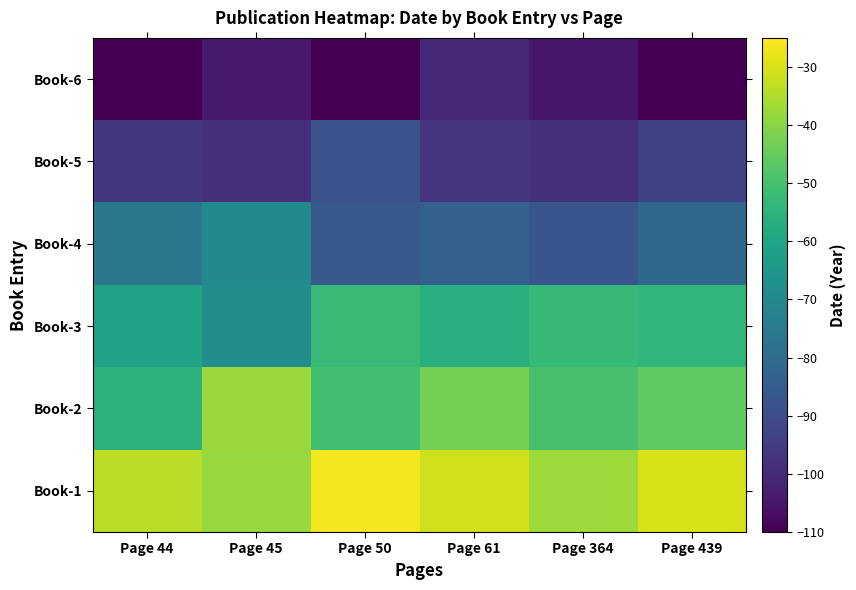

Reading left to right, list all the values displayed in this chart.

Book-1: Page 44=-33.9	Page 45=-38.0	Page 50=-26.3	Page 61=-31.2	Page 364=-37.6	Page 439=-30.1
Book-2: Page 44=-55.3	Page 45=-37.8	Page 50=-50.8	Page 61=-42.7	Page 364=-49.8	Page 439=-45.6
Book-3: Page 44=-61.1	Page 45=-68.3	Page 50=-52.6	Page 61=-56.5	Page 364=-53.2	Page 439=-54.1
Book-4: Page 44=-76.0	Page 45=-69.6	Page 50=-86.2	Page 61=-84.1	Page 364=-87.1	Page 439=-81.5
Book-5: Page 44=-96.2	Page 45=-98.6	Page 50=-87.4	Page 61=-96.9	Page 364=-98.4	Page 439=-93.1
Book-6: Page 44=-117.2	Page 45=-104.0	Page 50=-118.5	Page 61=-100.3	Page 364=-104.6	Page 439=-116.0